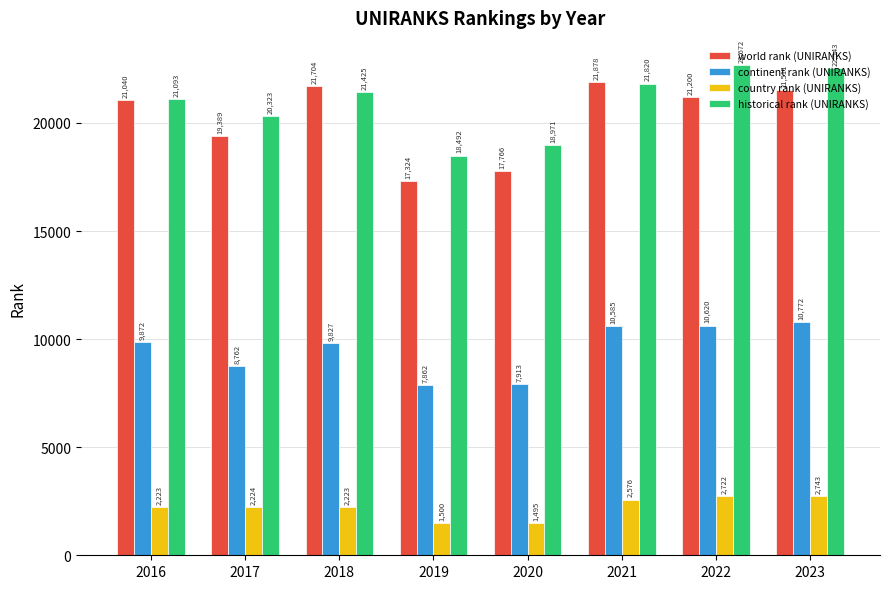

Which series changed the most between 2021 and 2023?

historical rank (UNIRANKS)